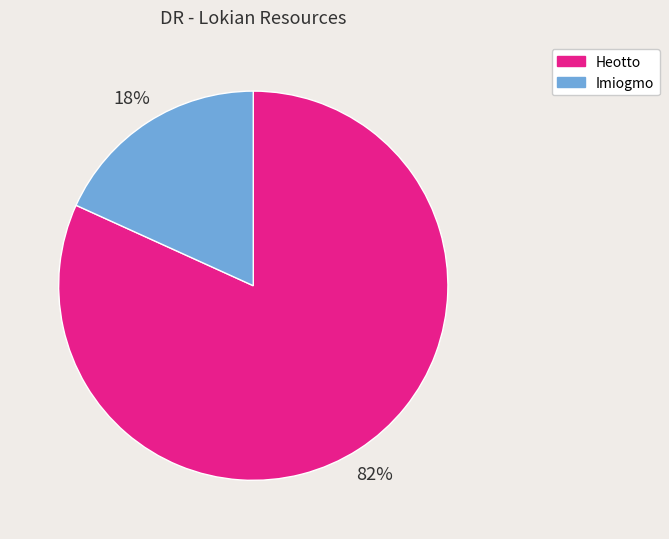

Is Heotto the majority of the pie?

Yes